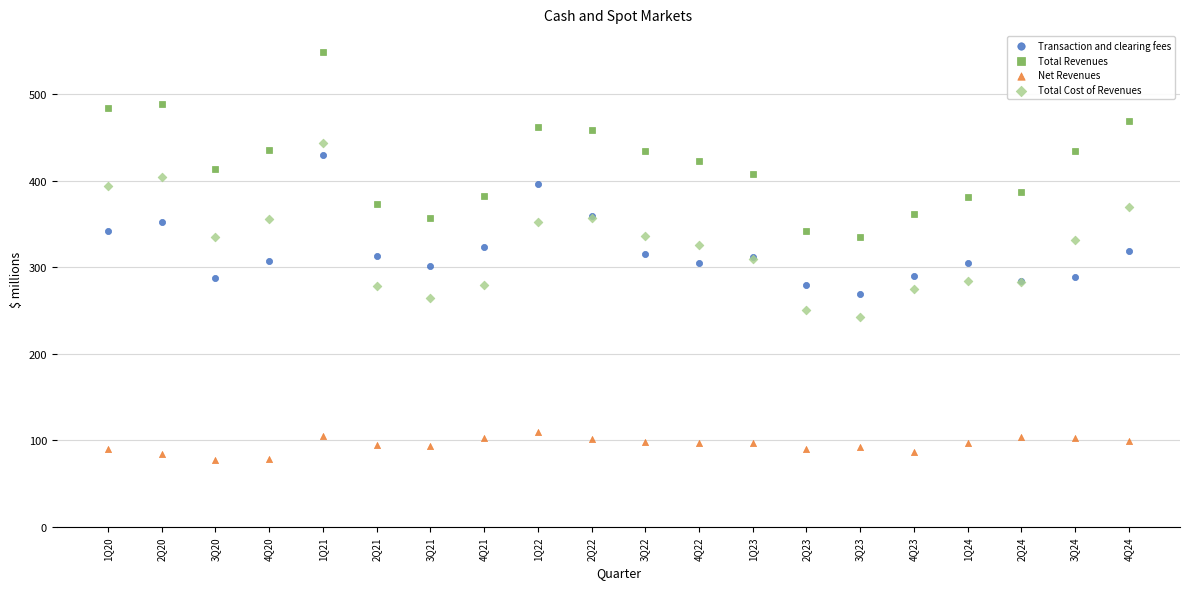

Which series has the largest Y range (max minus min)?

Total Revenues